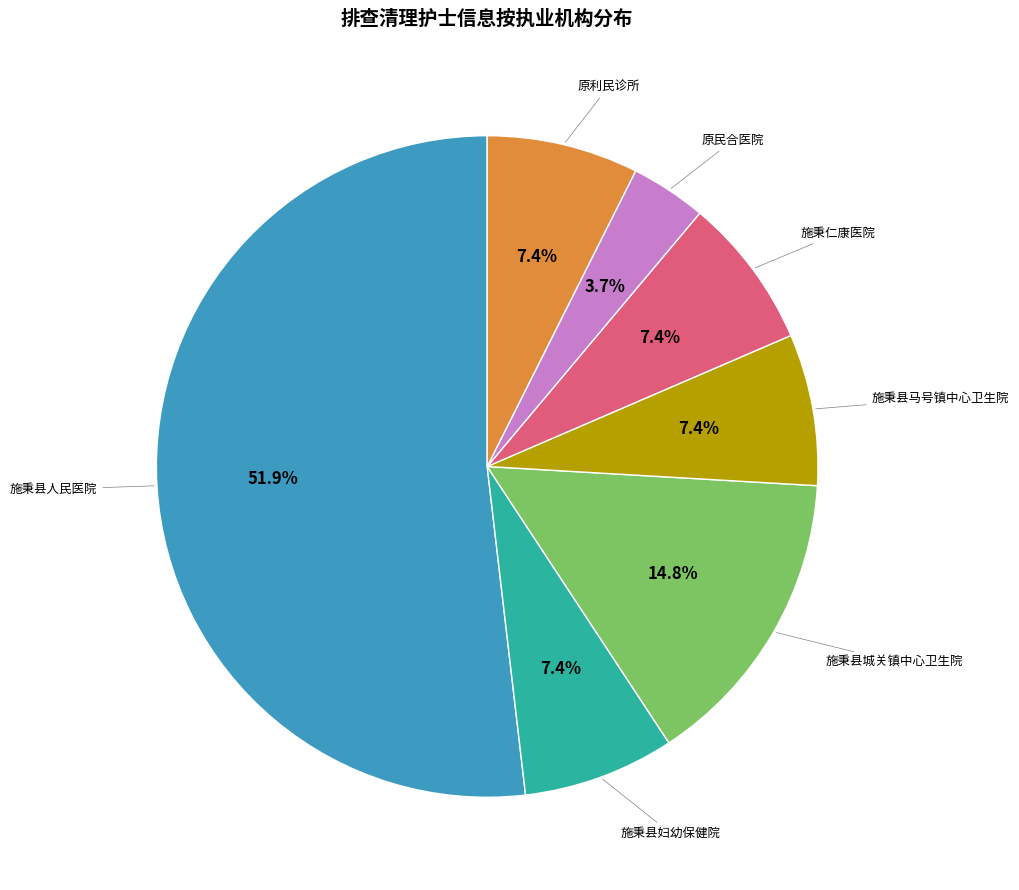

Does any single category account for the majority?

Yes